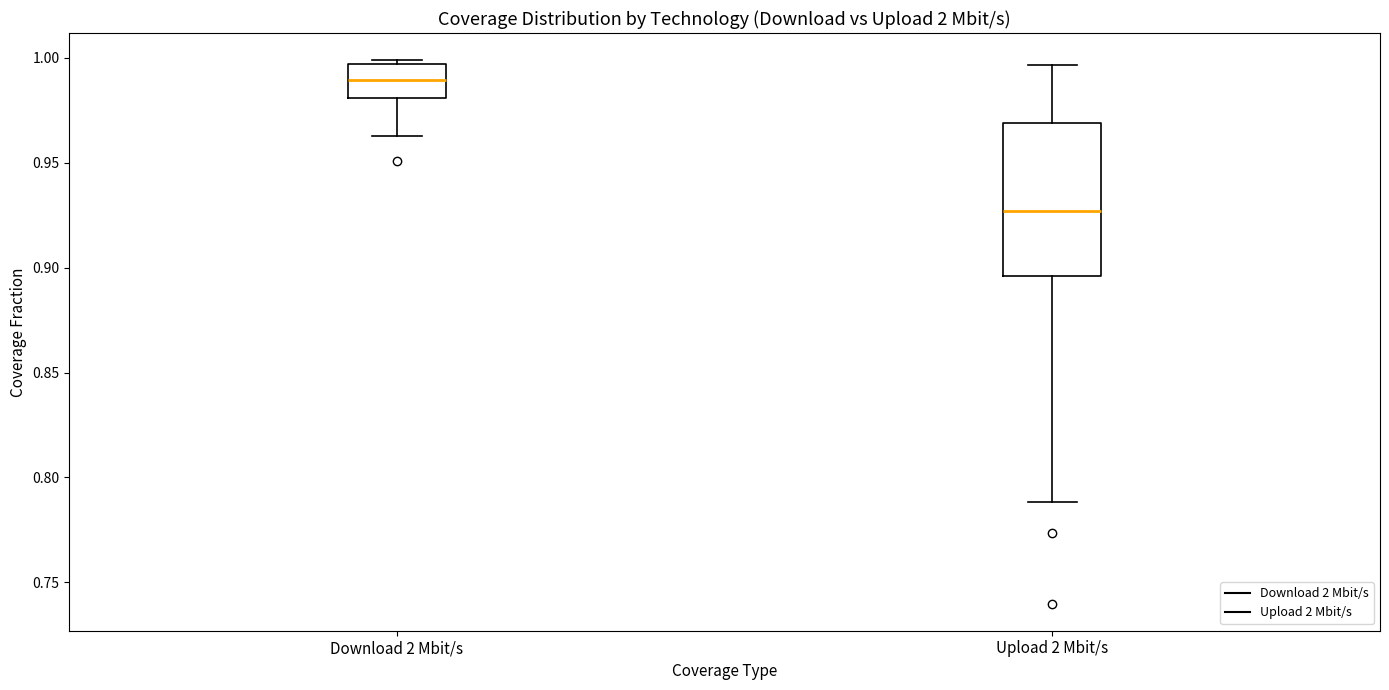

Where does the upper whisker of the box for Upload 2 Mbit/s end on the y-axis? The values are not printed on the chart, so give them approximately, as read against the axis.

0.995